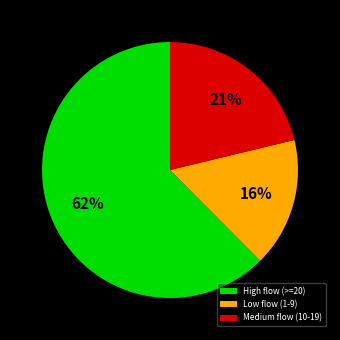

Do High flow (>=20) and Medium flow (10-19) together represent more than half of the pie?

Yes